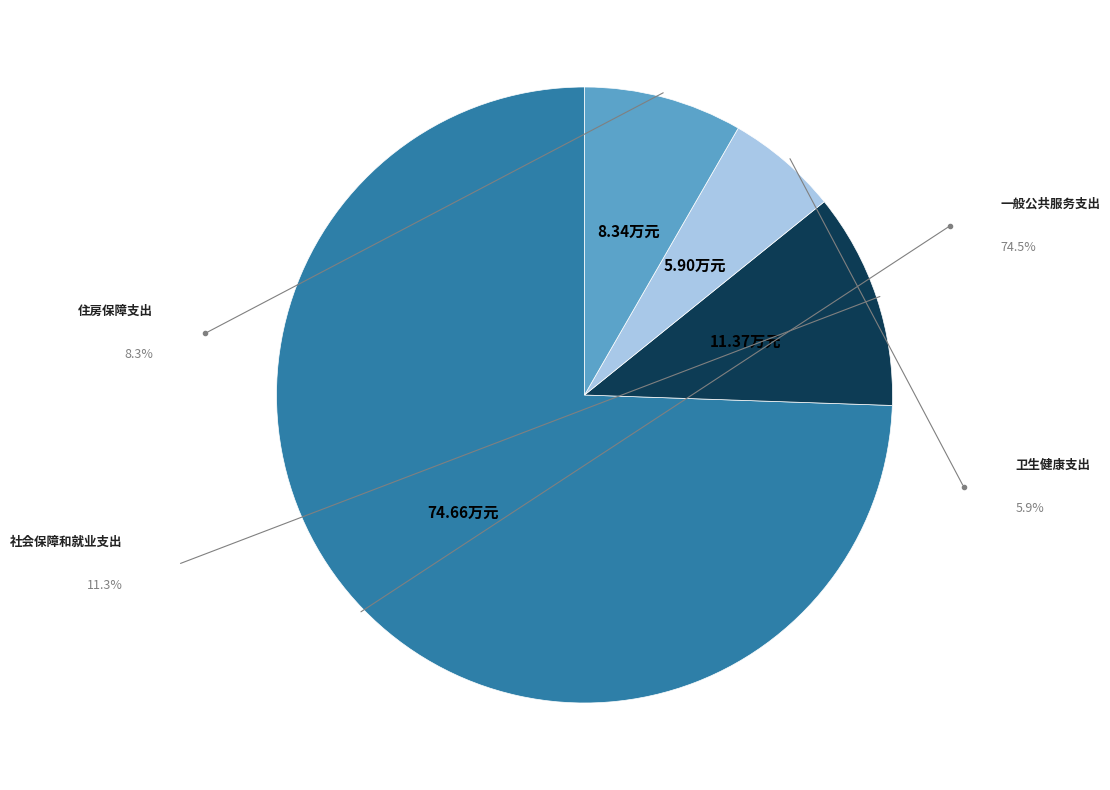

The 卫生健康支出 slice represents 1% of the pie. True or false?

False